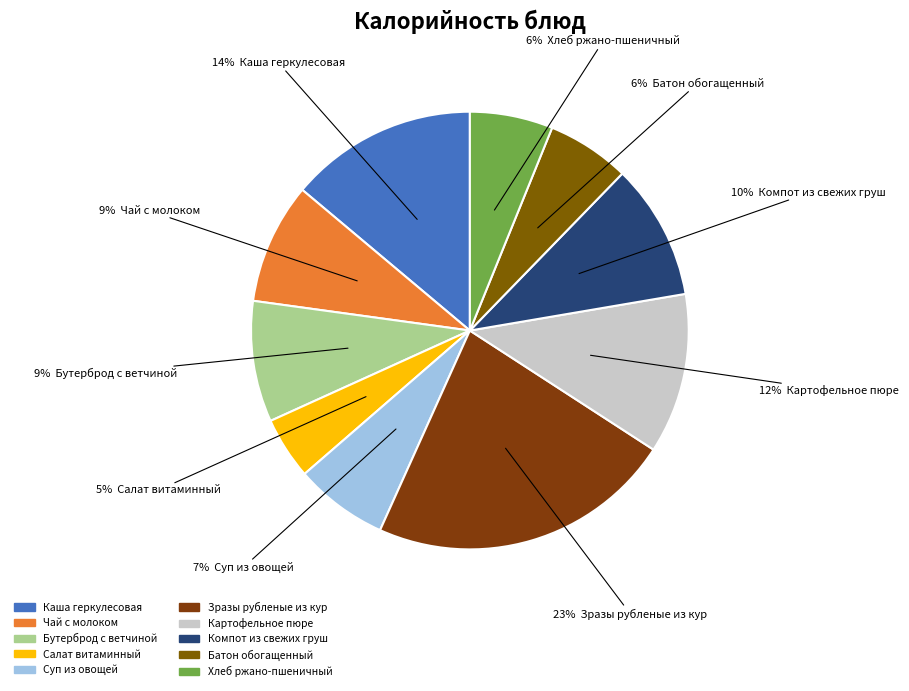

Is there a majority slice in this chart?

No